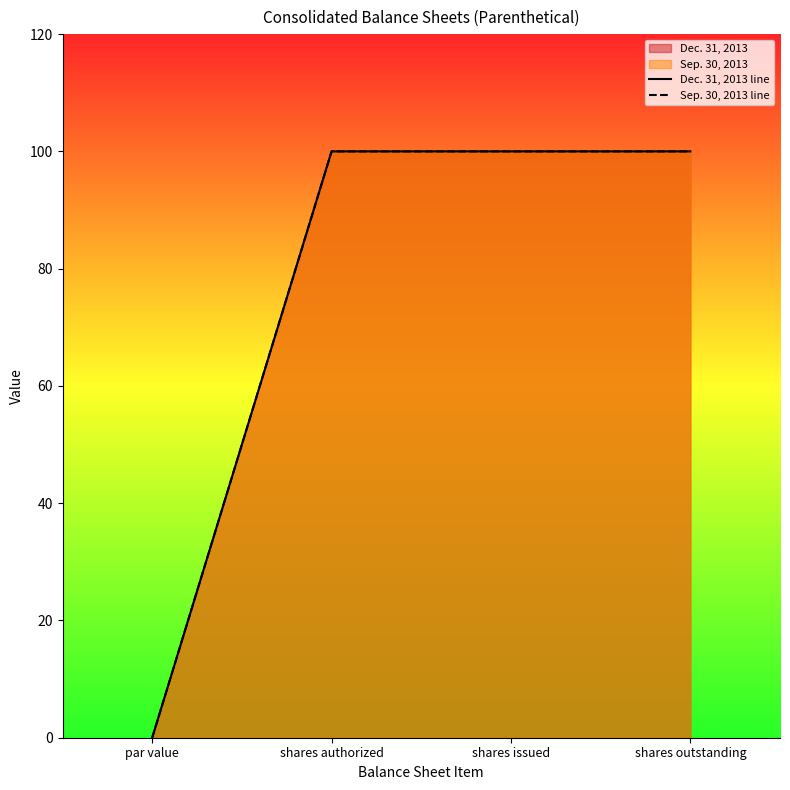

True or false: Dec. 31, 2013 line has a value of 65.5 at shares outstanding.

False